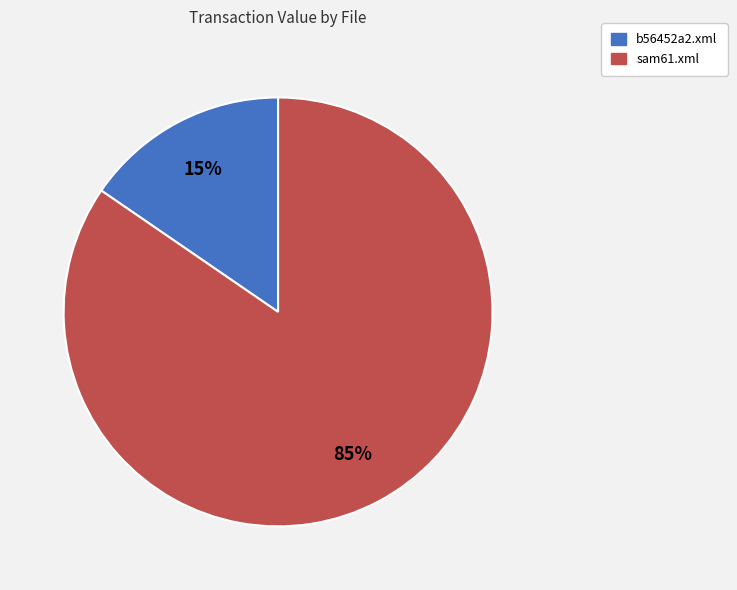

Which slice represents more than half of the pie?

sam61.xml